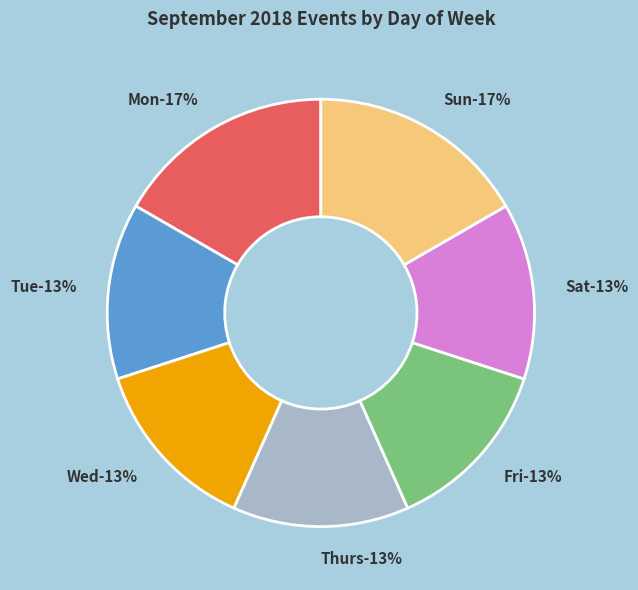

How much of the chart is everything except Wed?

86.7%